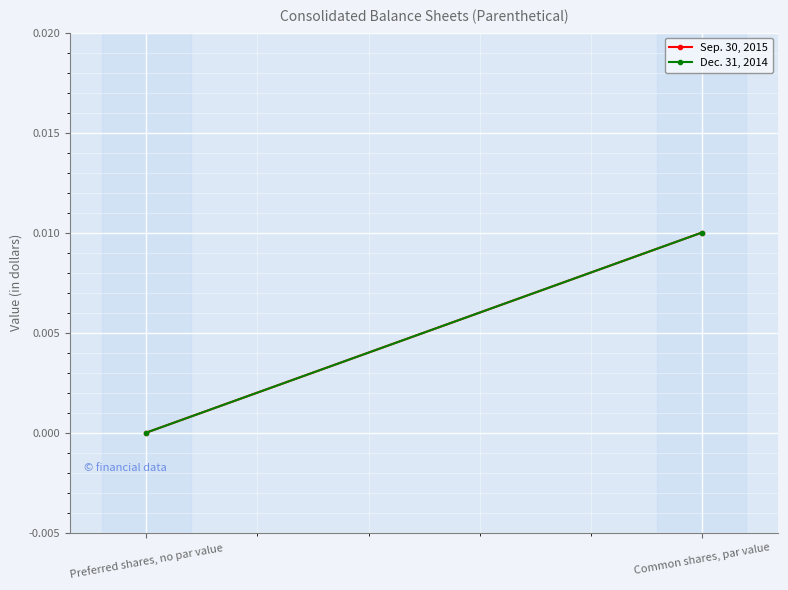

The value of Sep. 30, 2015 at Common shares, par value is 0.0. True or false?

False